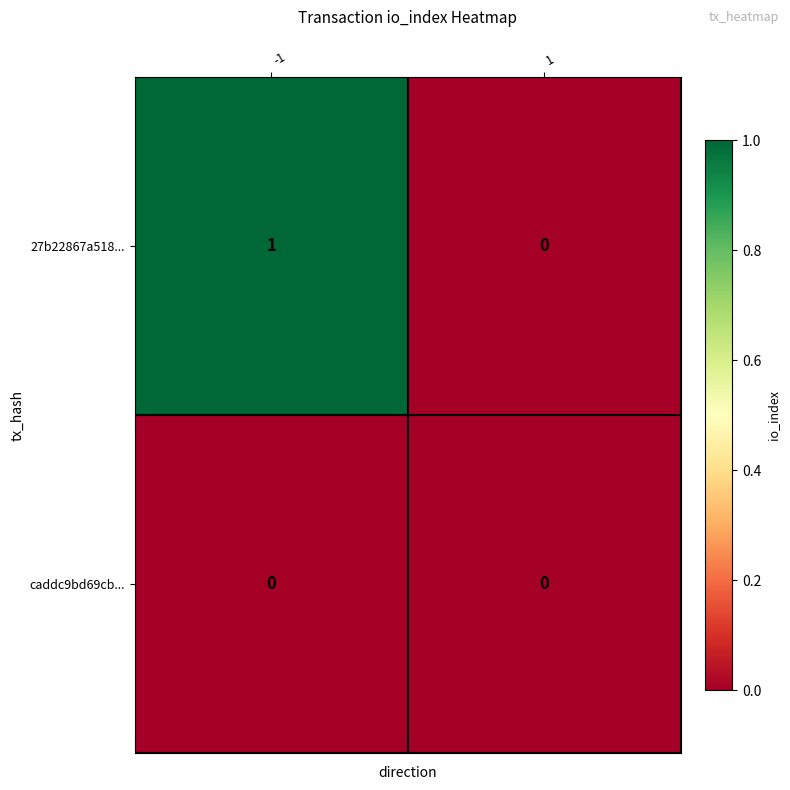

Count the number of data series in this chart.

2